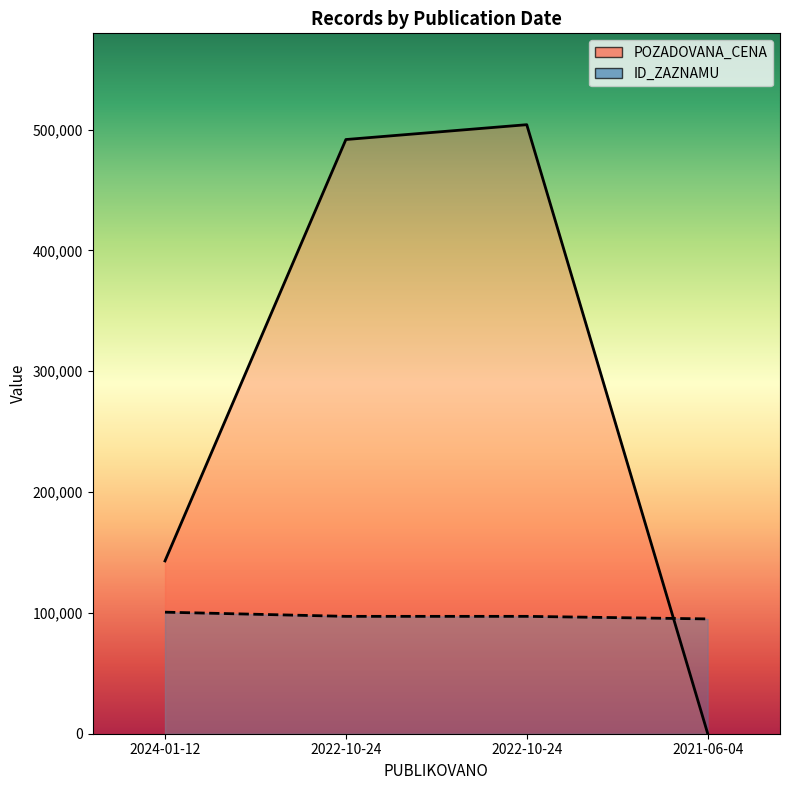

Does the chart display data point markers on the line(s)?

No